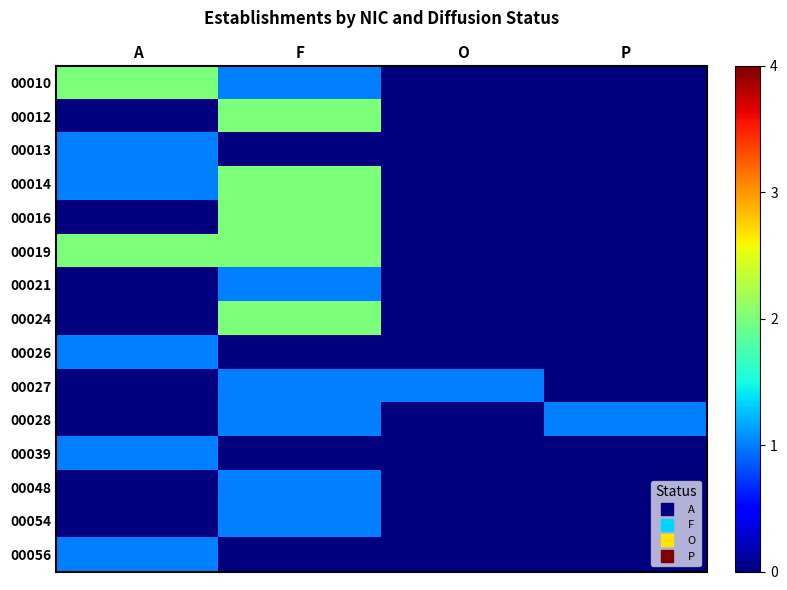

Between O and P, which series saw the biggest shift?

00027